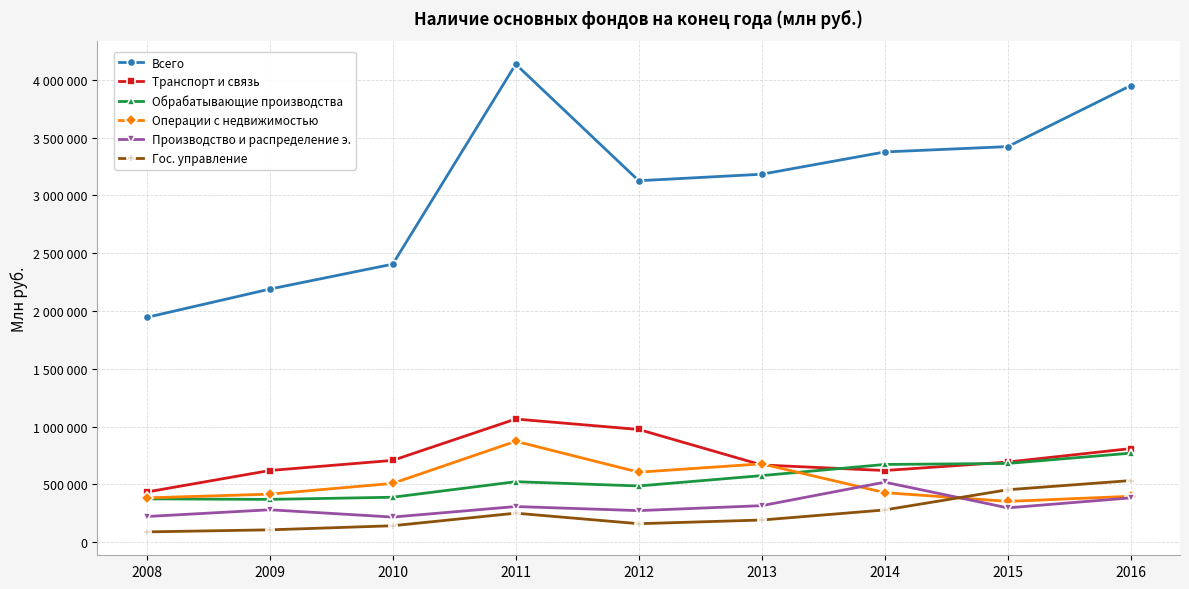

What is the approximate value of Обрабатывающие производства at 2009, to the nearest 100?

370600